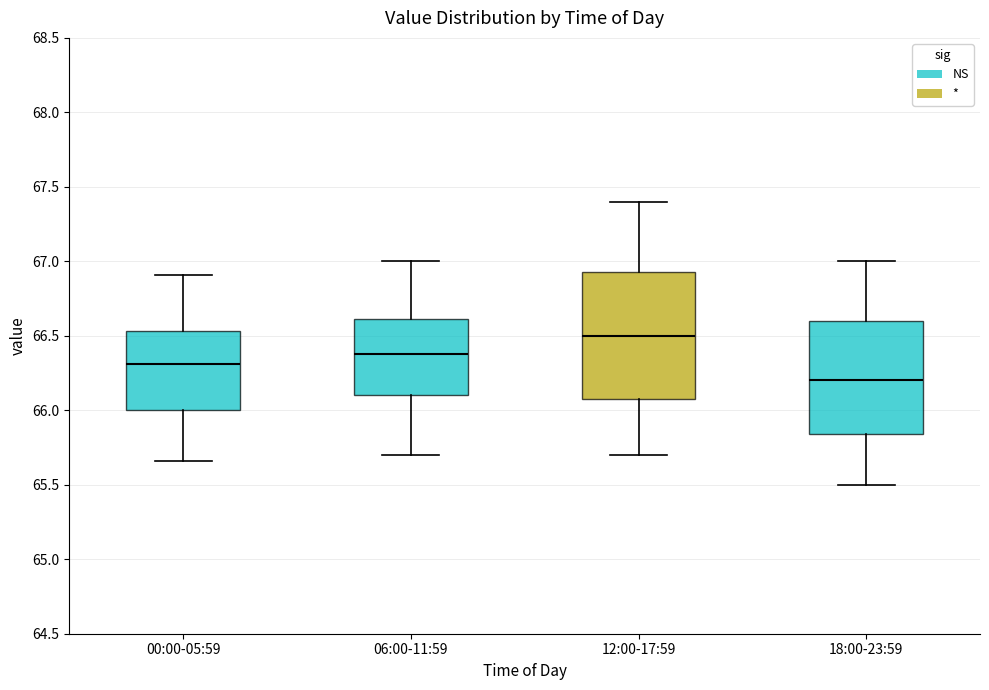

Comparing the boxes themselves (not the whiskers), which one is the tallest?

12:00-17:59